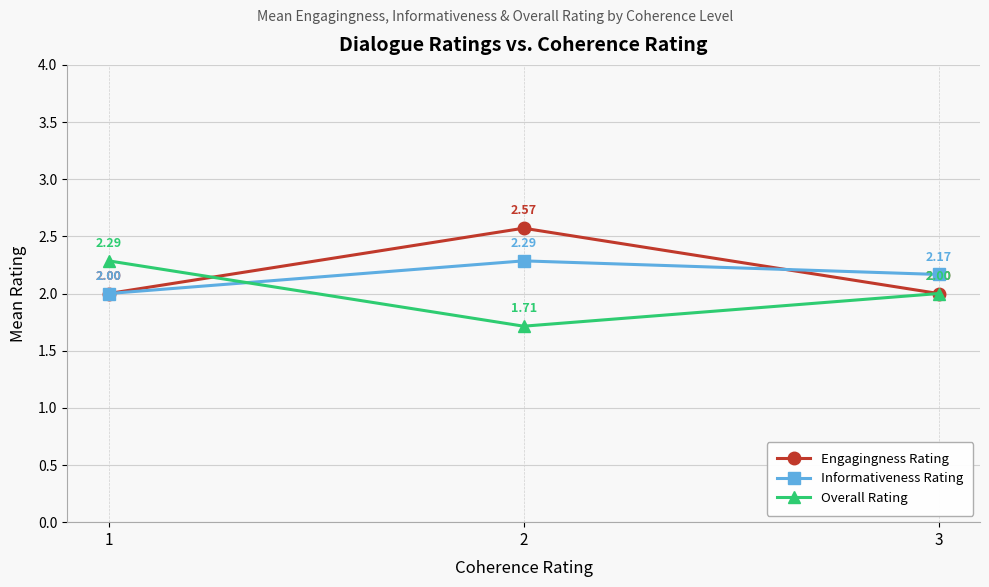

Rank the series by their average value, from highest to lowest.

Engagingness Rating, Informativeness Rating, Overall Rating